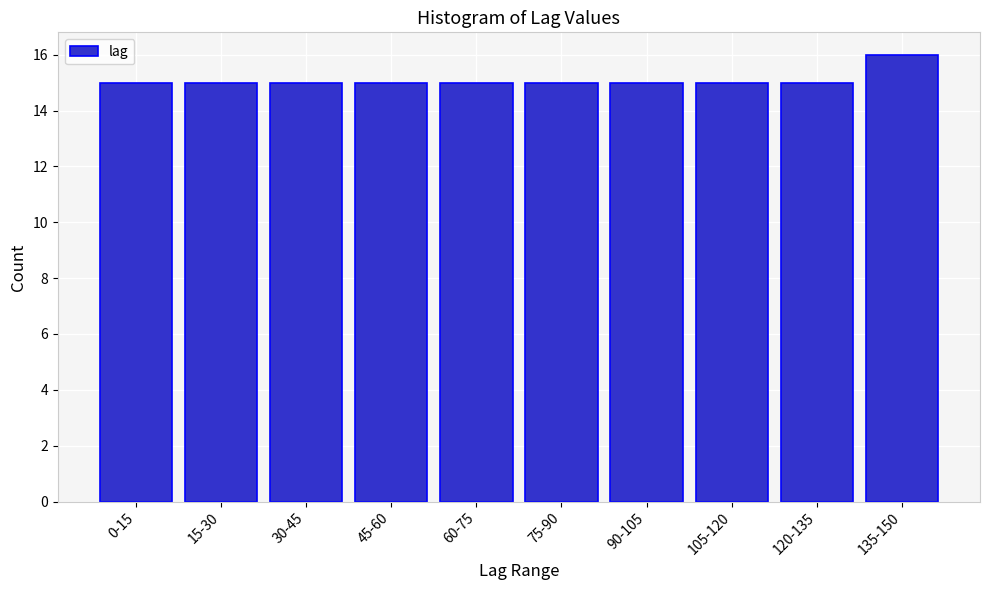

Reading left to right, extract all data points from this chart.

15	15	15	15	15	15	15	15	15	16